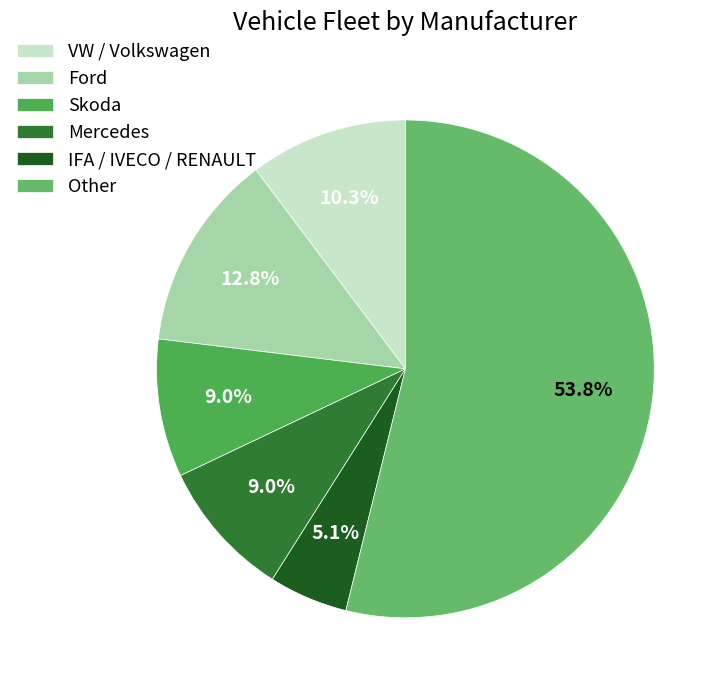

Is there a majority slice in this chart?

Yes